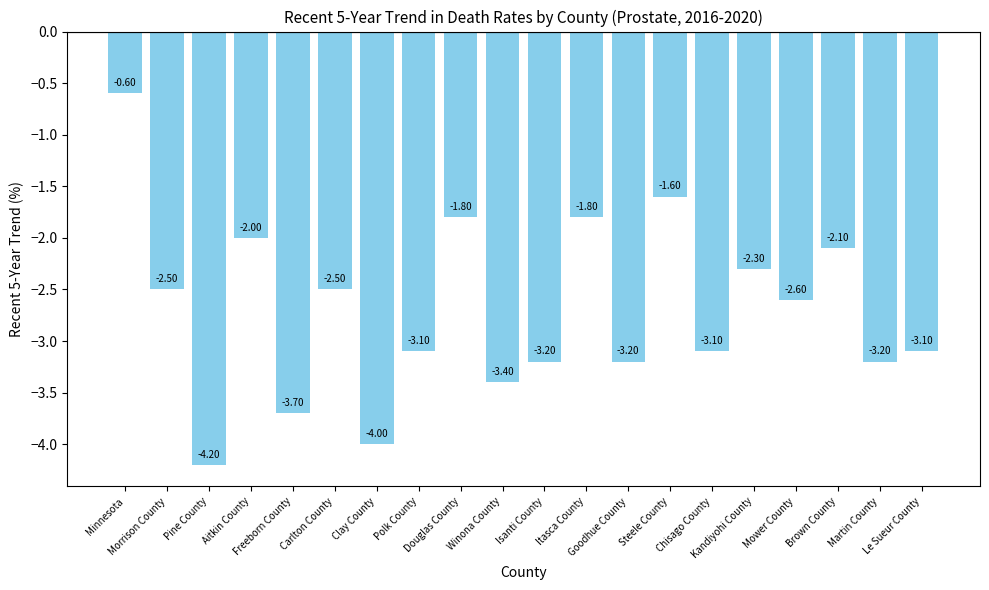

What is the value of the 1st bar from the left?

-0.6